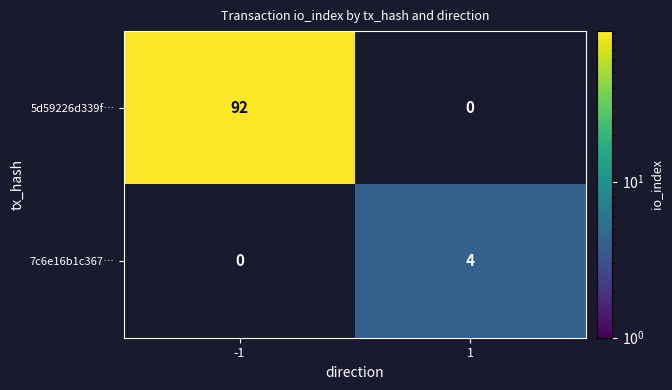

Is the value of 7c6e16b1c367… at 1 greater than the value of 5d59226d339f… at -1?

No